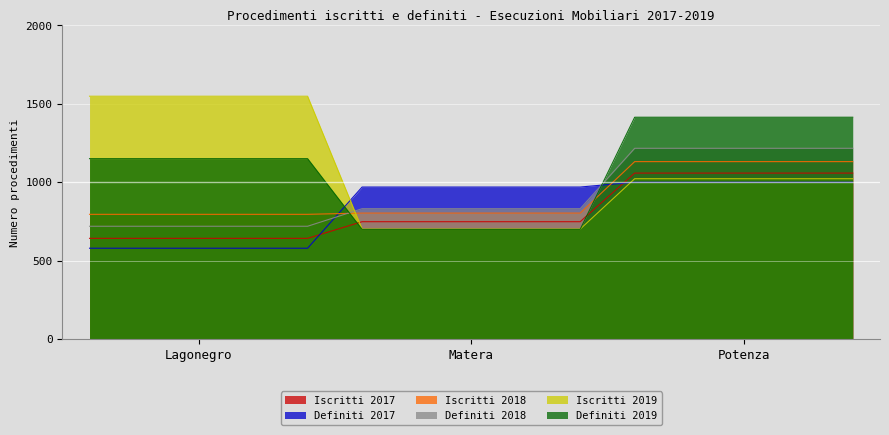

At which label is Iscritti 2017 closest to 851?

Matera